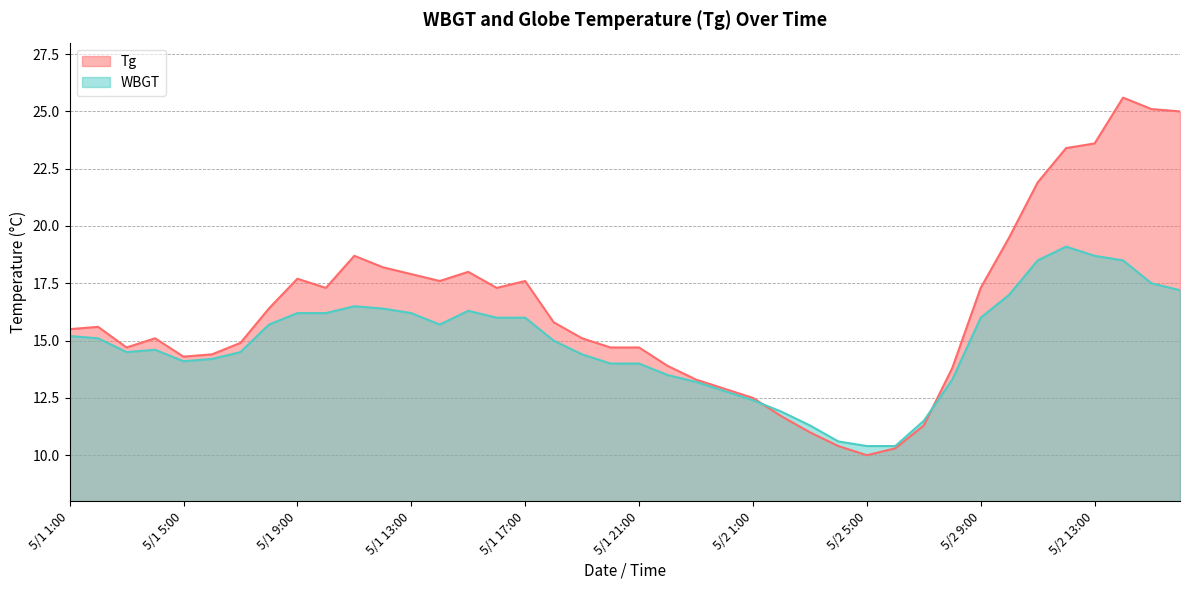

Which category has the highest value in the WBGT series?

5/2 12:00